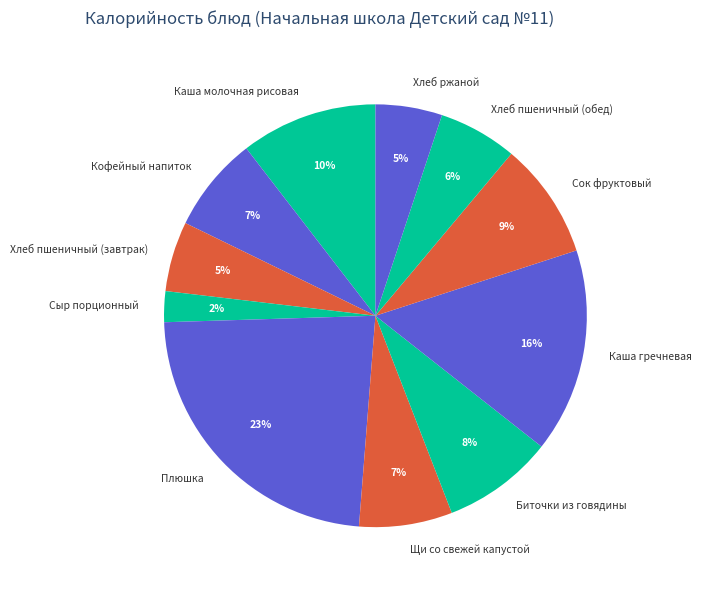

Do Биточки из говядины and Кофейный напиток together represent more than half of the pie?

No